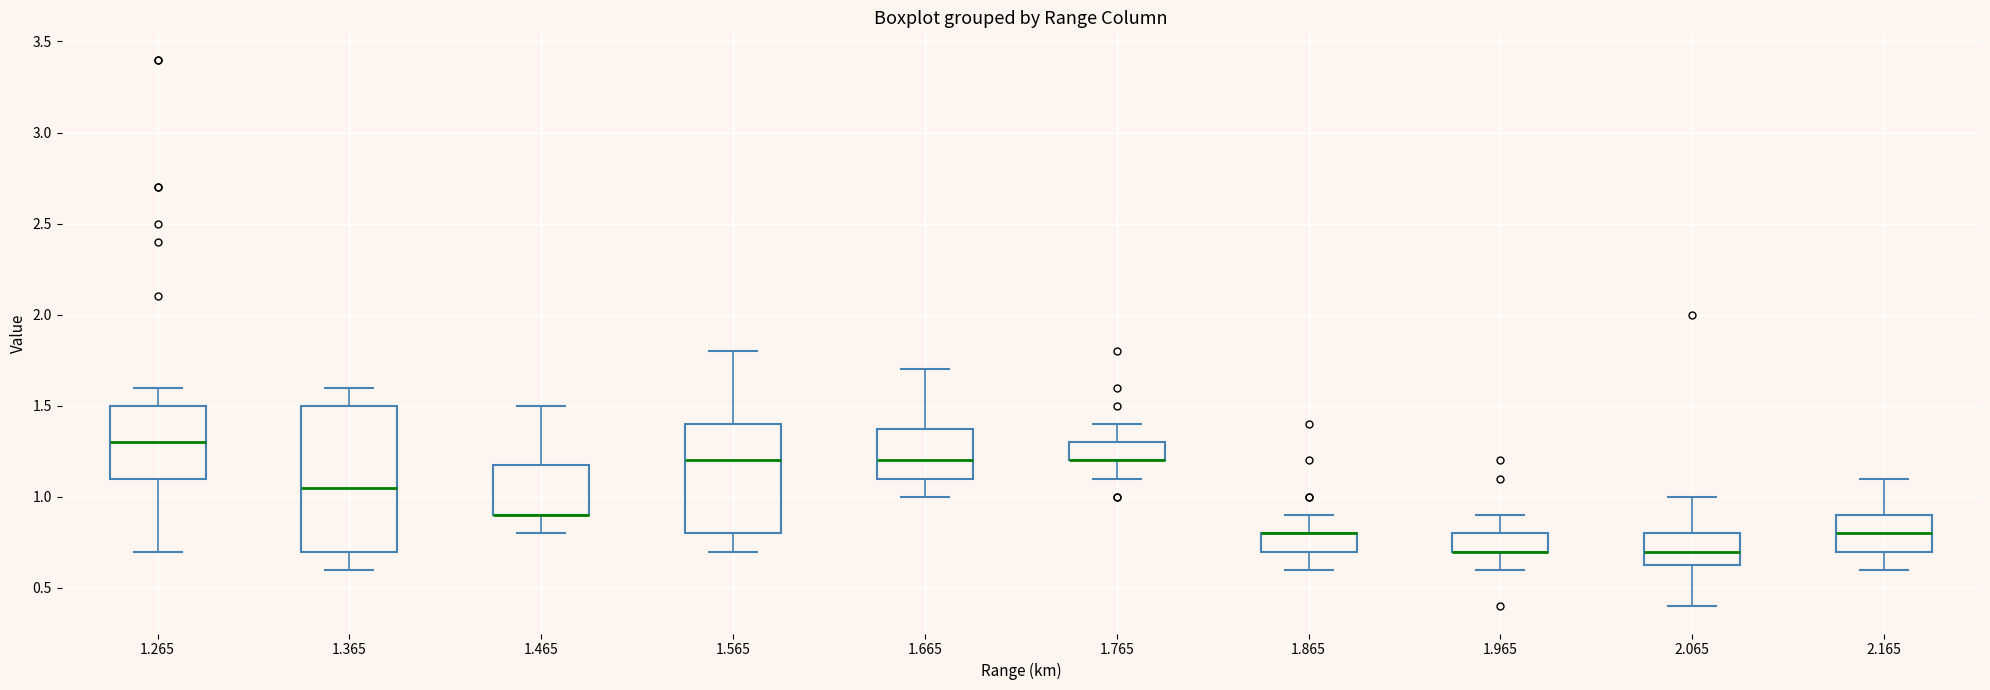

Reading left to right, transcribe this box plot: for each box, give where its median line is, the range the box spans, and where its two whiskers end, as read against the y-axis. The values are not printed on the chart, so give them approximately, as read against the axis.

1.265: median 1.30, box 1.10 to 1.50, whiskers 0.70 to 1.60
1.365: median 1.05, box 0.70 to 1.50, whiskers 0.60 to 1.60
1.465: median 0.90 (drawn on the box's lower edge), box 0.90 to 1.20, whiskers 0.80 to 1.50
1.565: median 1.20, box 0.80 to 1.40, whiskers 0.70 to 1.80
1.665: median 1.20, box 1.10 to 1.40, whiskers 1.00 to 1.70
1.765: median 1.20 (drawn on the box's lower edge), box 1.20 to 1.30, whiskers 1.10 to 1.40
1.865: median 0.80 (drawn on the box's upper edge), box 0.70 to 0.80, whiskers 0.60 to 0.90
1.965: median 0.70 (drawn on the box's lower edge), box 0.70 to 0.80, whiskers 0.60 to 0.90
2.065: median 0.70, box 0.65 to 0.80, whiskers 0.40 to 1.00
2.165: median 0.80, box 0.70 to 0.90, whiskers 0.60 to 1.10